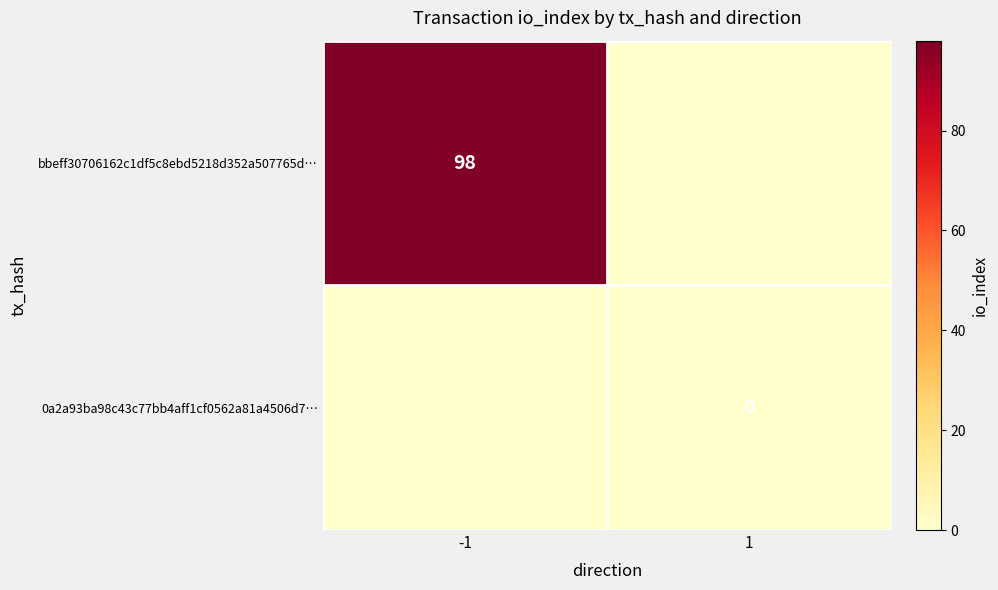

Which has a higher value, 1 or -1?

-1